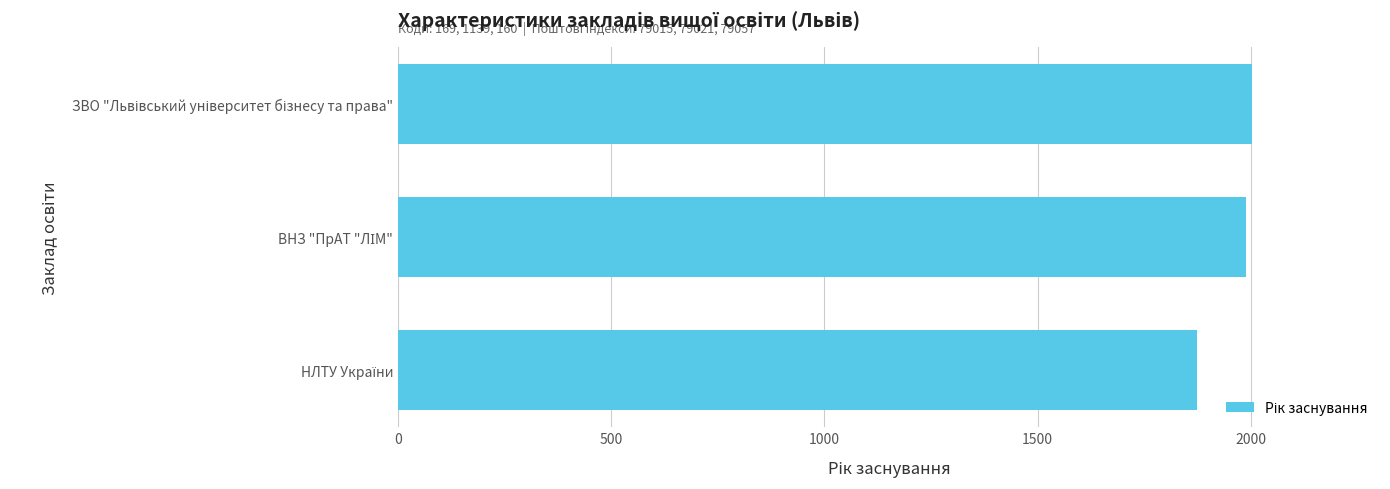

What is the average value?

1956